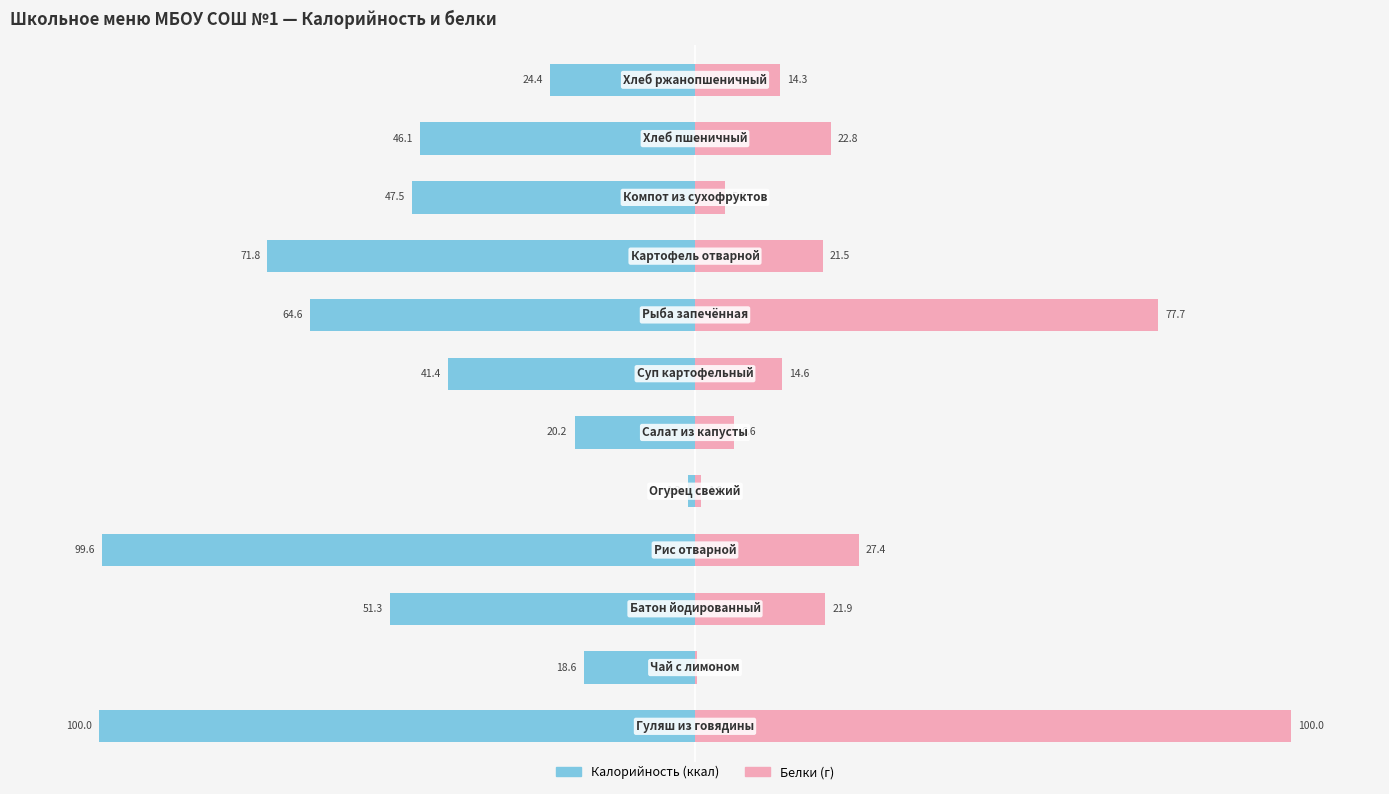

How many groups of bars are there?

12